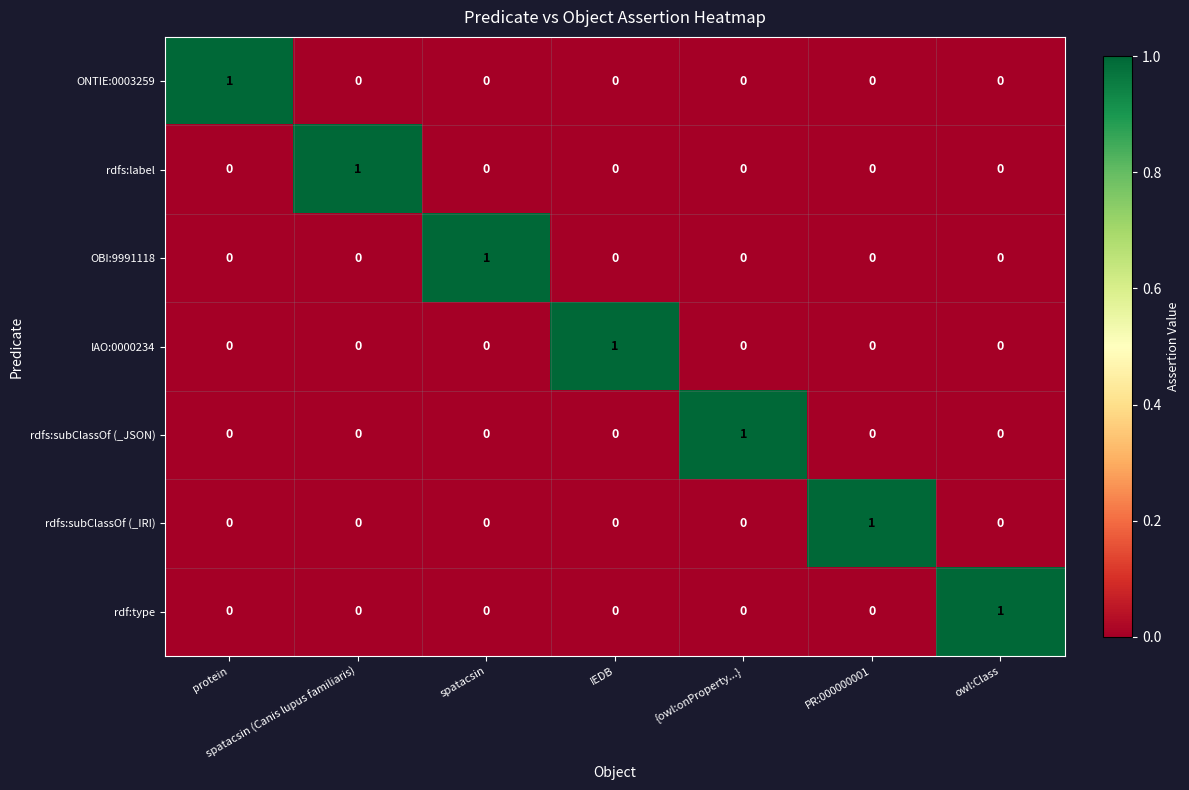

Is it true that rdfs:subClassOf (_IRI) equals -1 at owl:Class?

False